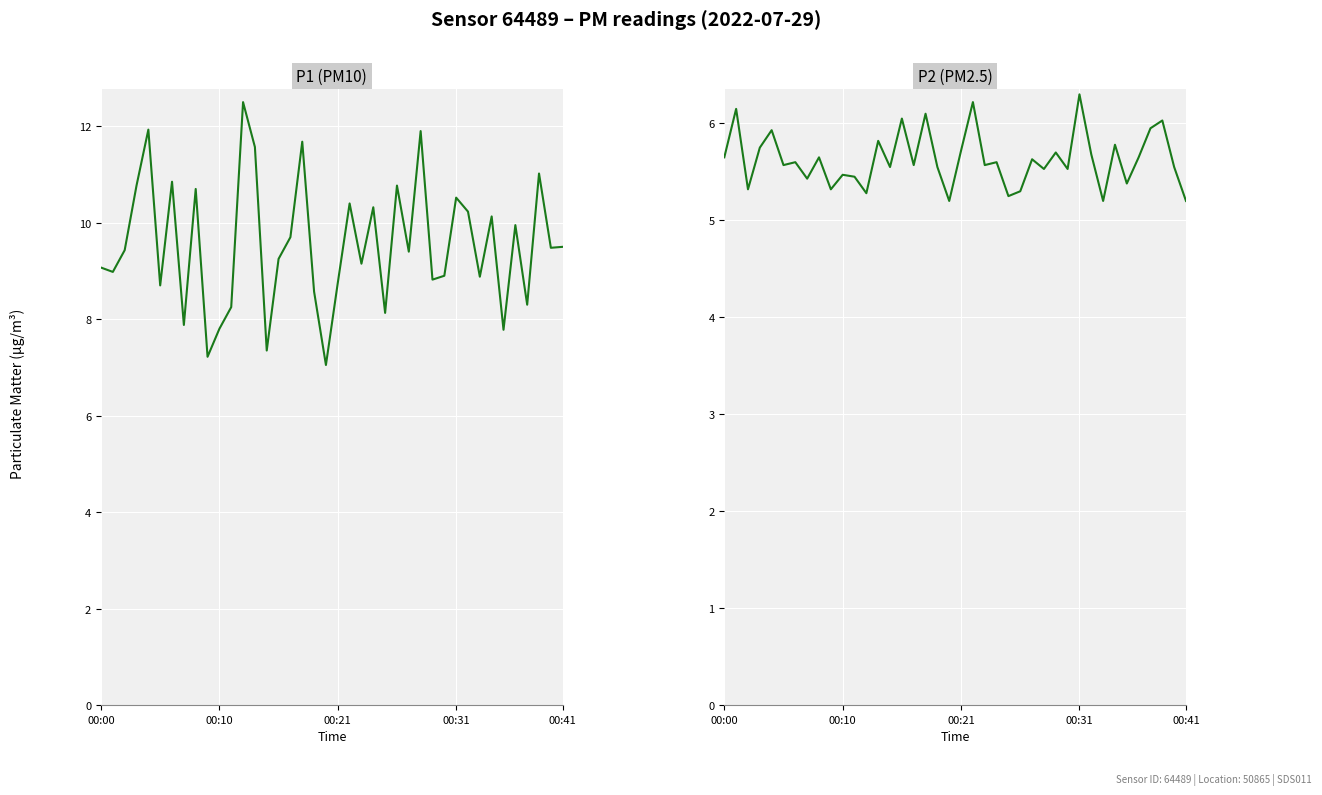

At which label does P1 (PM10) reach its minimum?

19